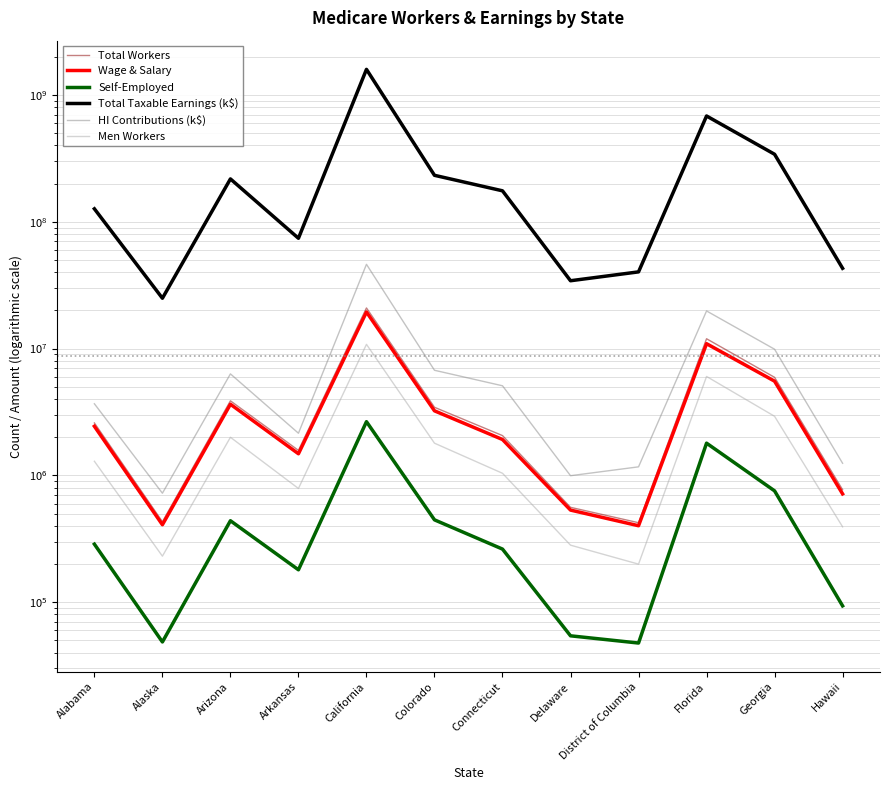

How many interior local peaks does the Men Workers series have?

3